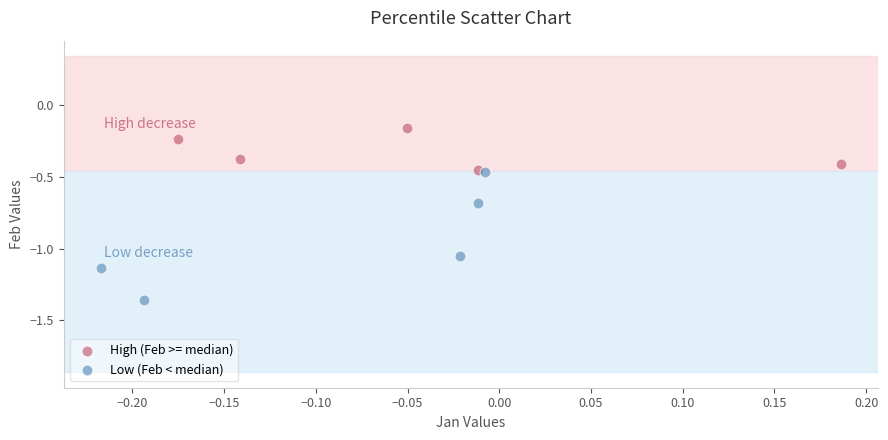

Which series reaches the maximum Y coordinate?

High (Feb >= median)